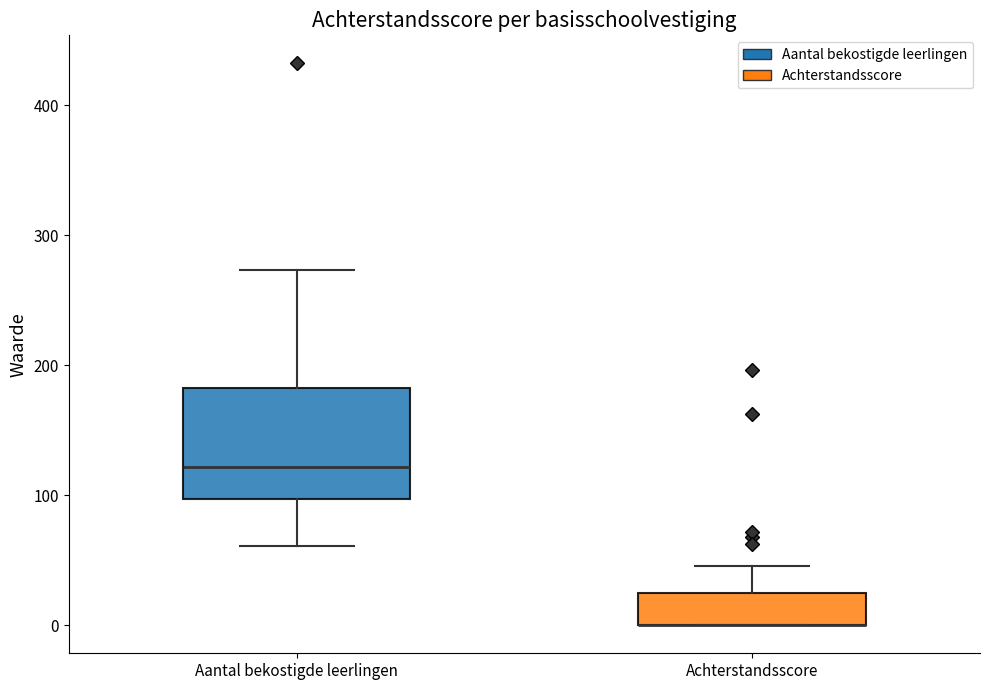

Comparing the boxes themselves (not the whiskers), which one is the tallest?

Aantal bekostigde leerlingen